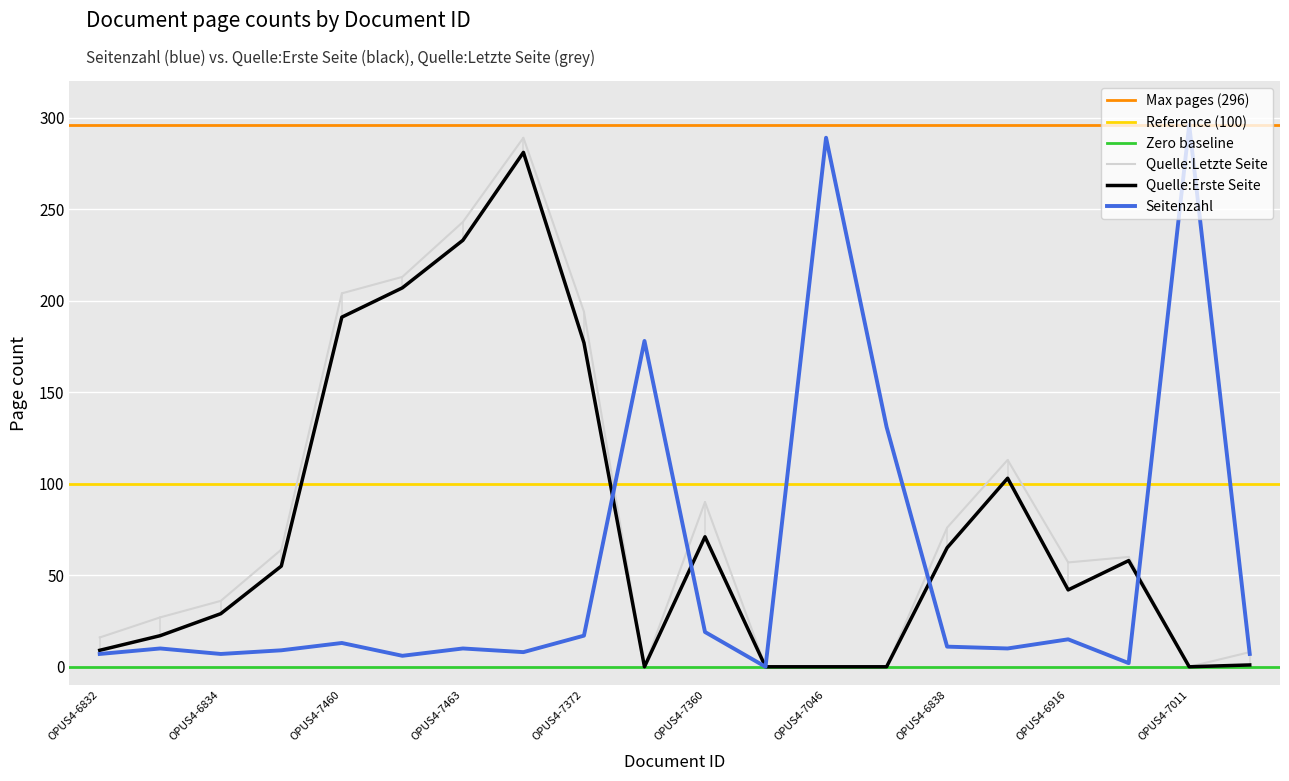

The value of Quelle:Erste Seite at OPUS4-7466 is 80. True or false?

False